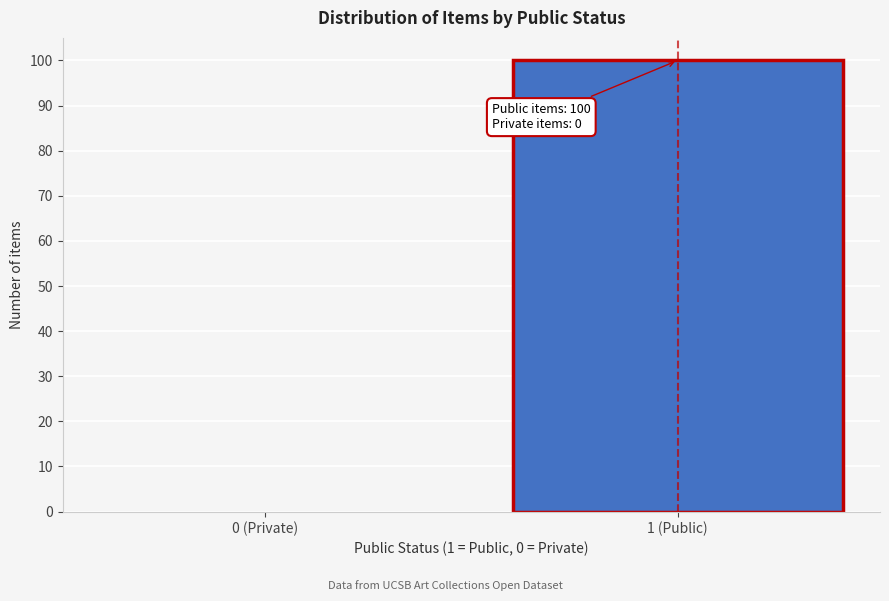

Reading left to right, extract all data points from this chart.

0 (Private)=0	1 (Public)=100